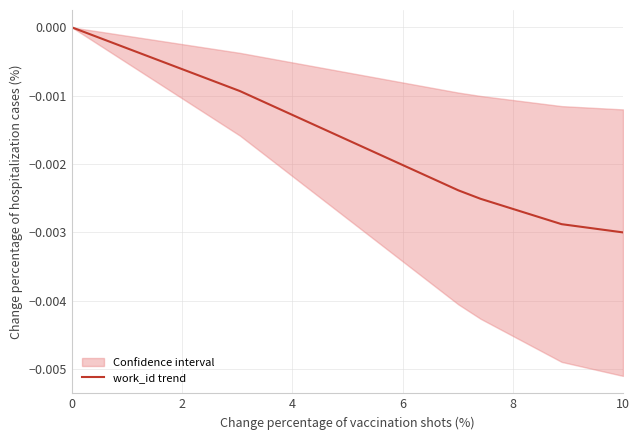

True or false: there are more than 0 points higher than both neighbors.

False